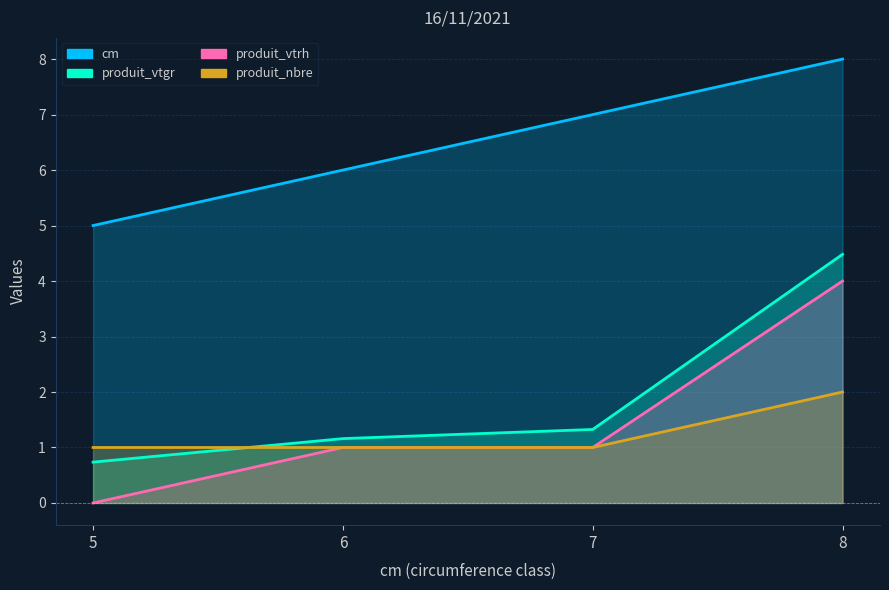

What is the lowest value of the produit_nbre series?

1.0